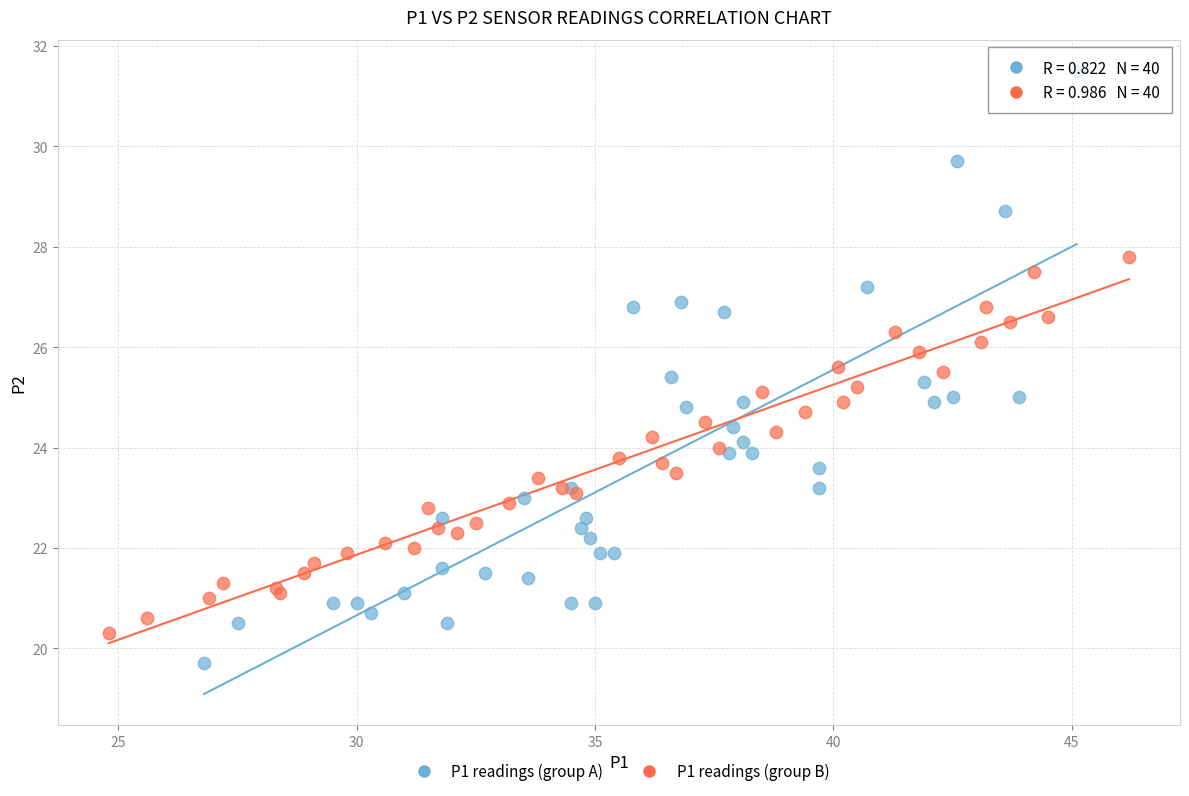

Which series reaches the minimum Y coordinate?

P1 readings (group A)